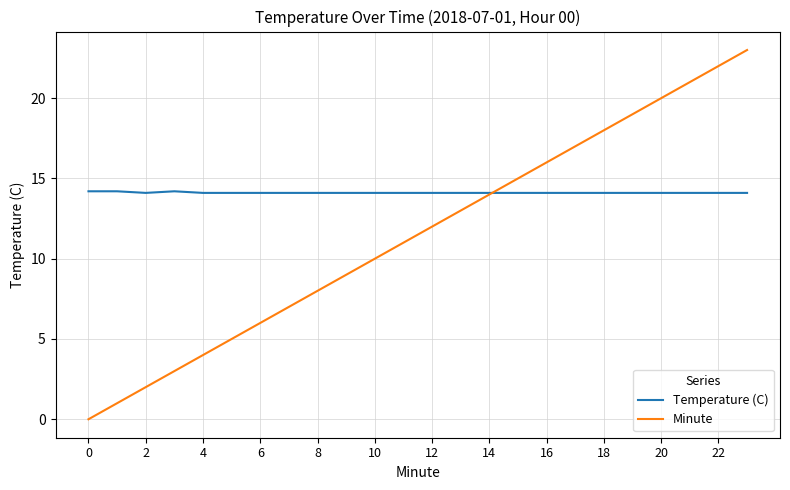

List the series in order of their overall mean, highest first.

Temperature (C), Minute